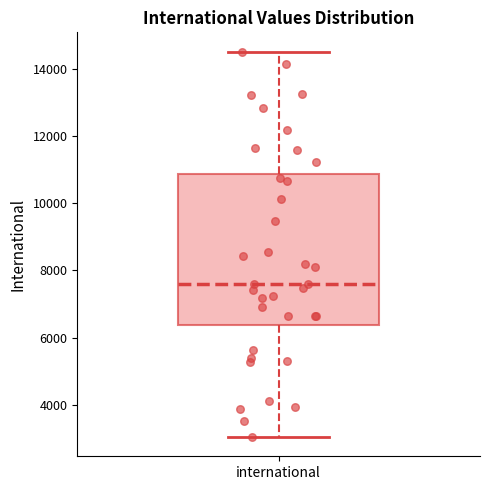

Where is the upper edge of the box for international on the y-axis? The values are not printed on the chart, so give them approximately, as read against the axis.

10800